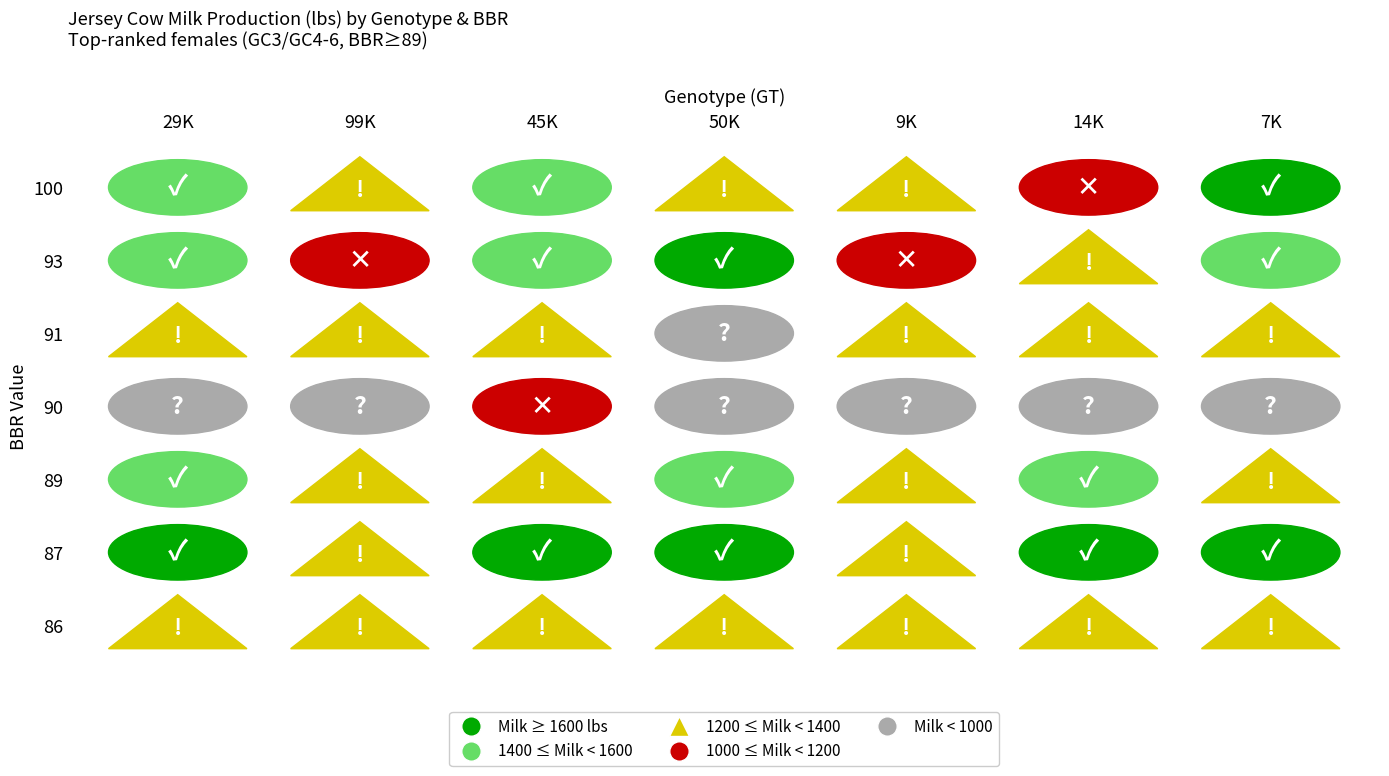

At which category is the sum across all series the highest?

87